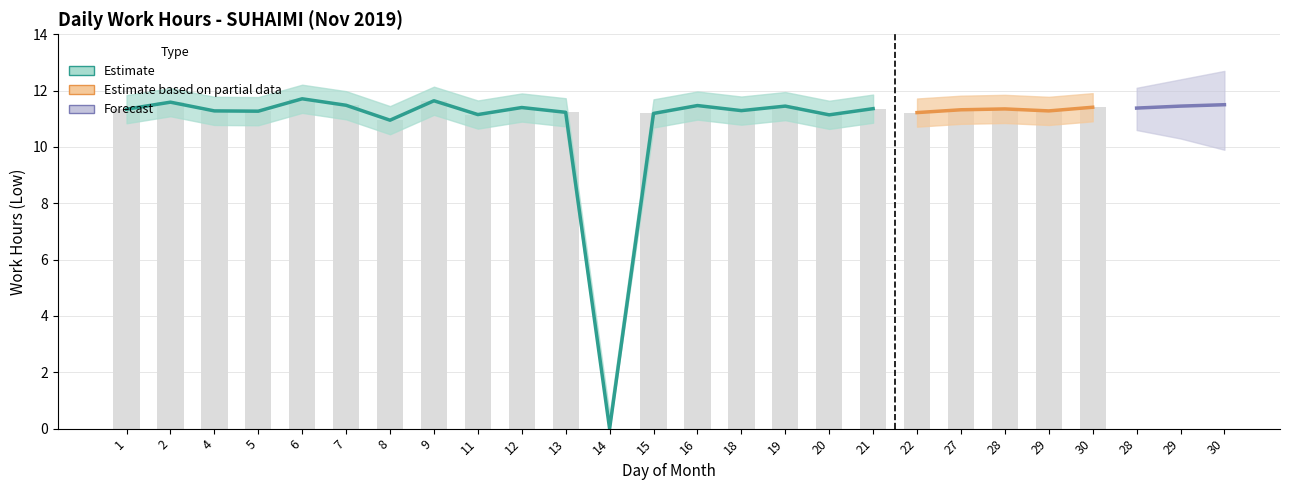

How many distinct data groups are displayed?

3